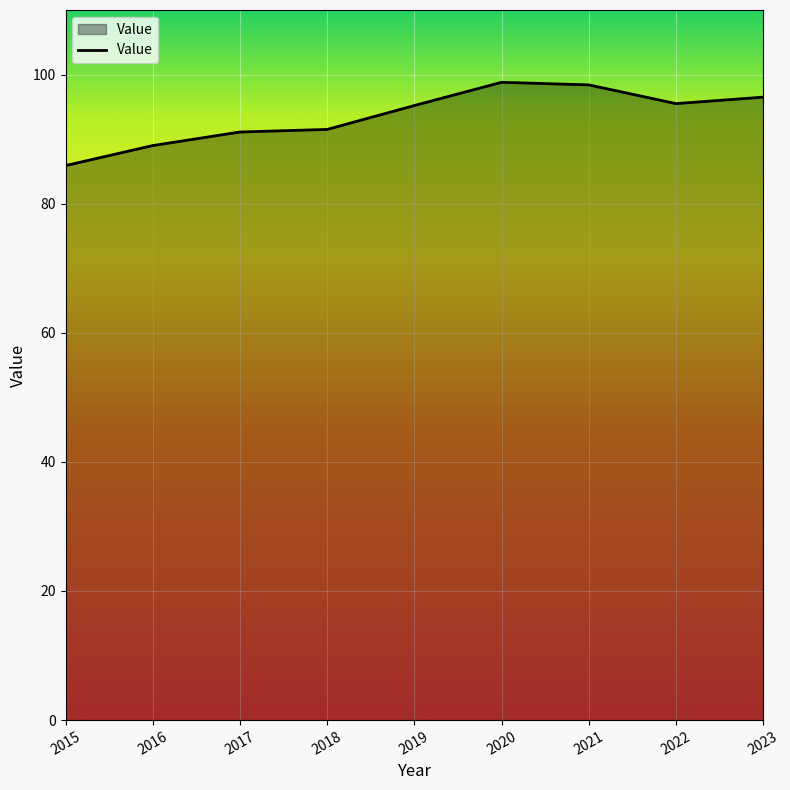

Between 2019 and 2018, which is larger?

2019